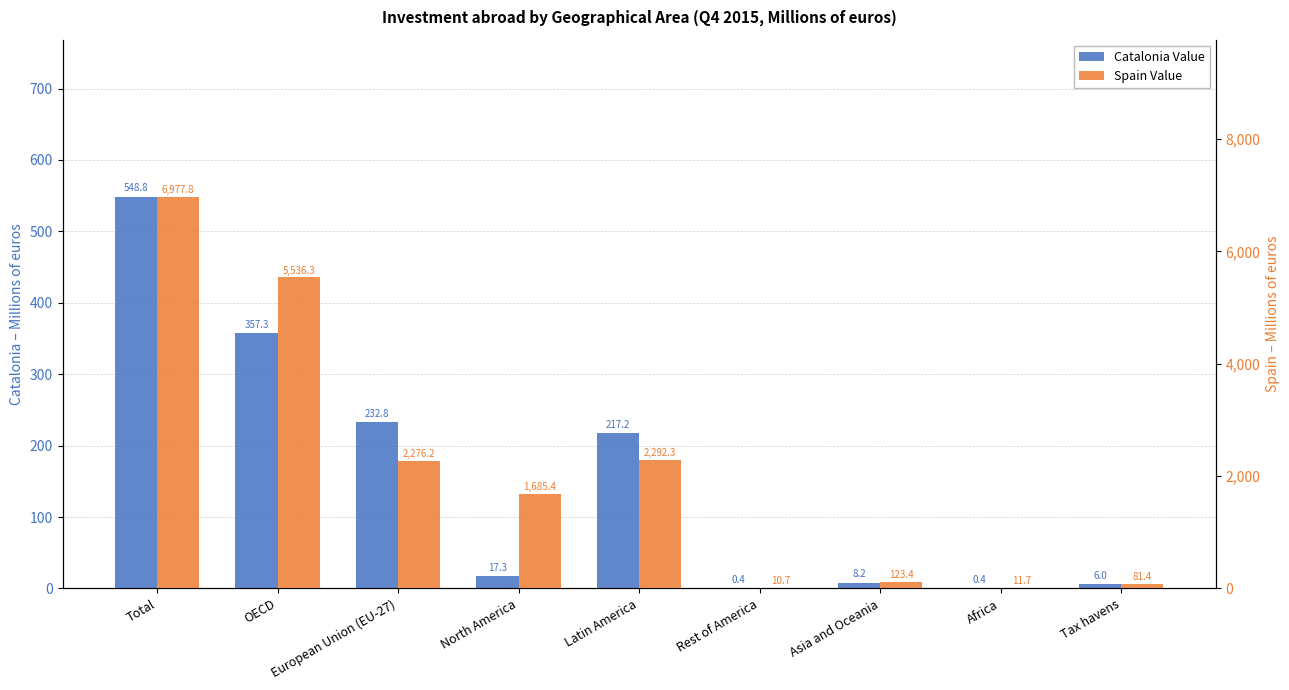

The Spain Value series shows 15.4 at Africa. True or false?

False